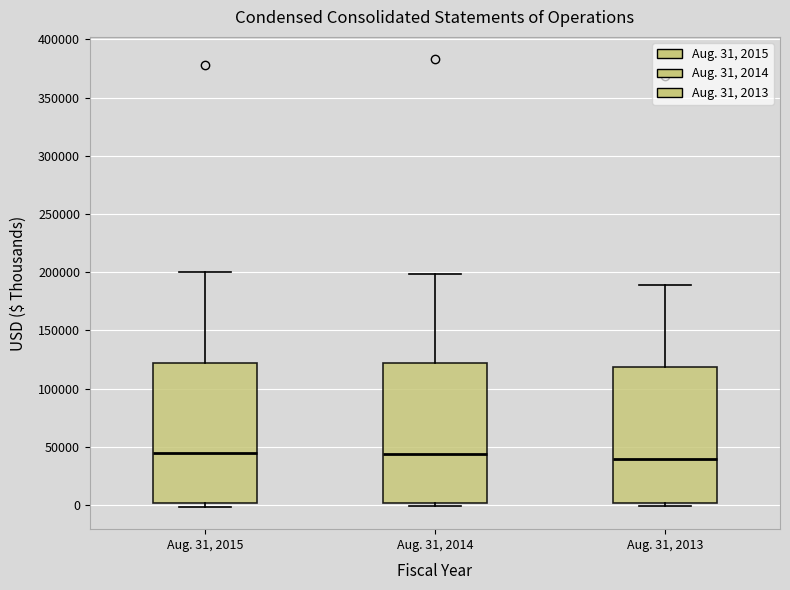

Reading left to right, read every box against the y-axis: the position of its median line, the range the box covers, and the ends of its whiskers. The values are not printed on the chart, so give them approximately, as read against the axis.

Aug. 31, 2015: median 45000, box 0 to 120000, whiskers 0 (just below the box's lower edge) to 200000
Aug. 31, 2014: median 45000, box 0 to 120000, whiskers 0 (just below the box's lower edge) to 200000
Aug. 31, 2013: median 40000, box 0 to 120000, whiskers 0 (just below the box's lower edge) to 190000